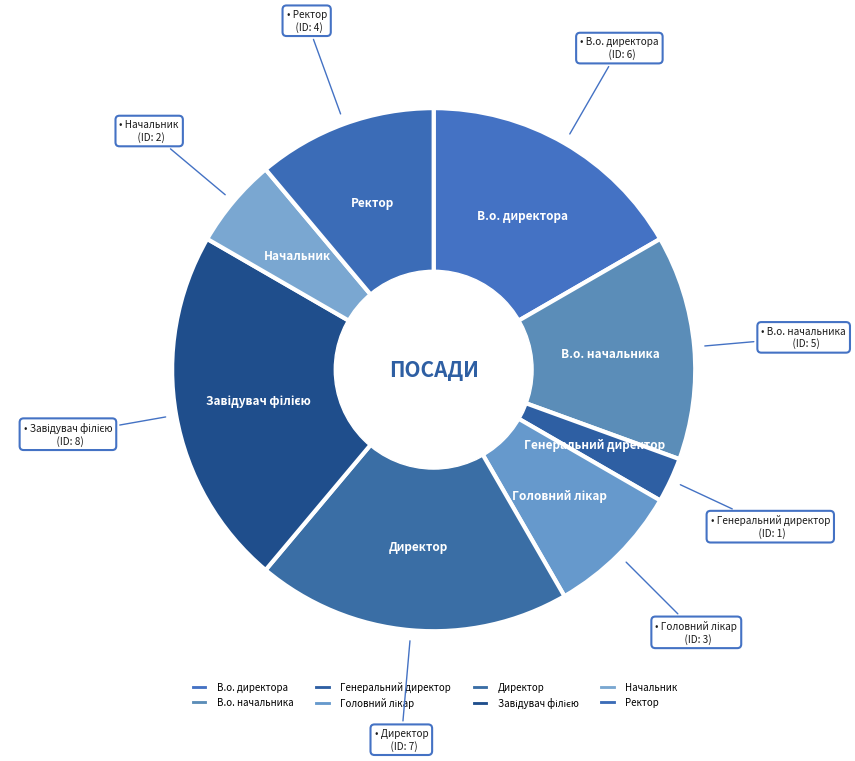

The Генеральний директор slice represents 8% of the pie. True or false?

False